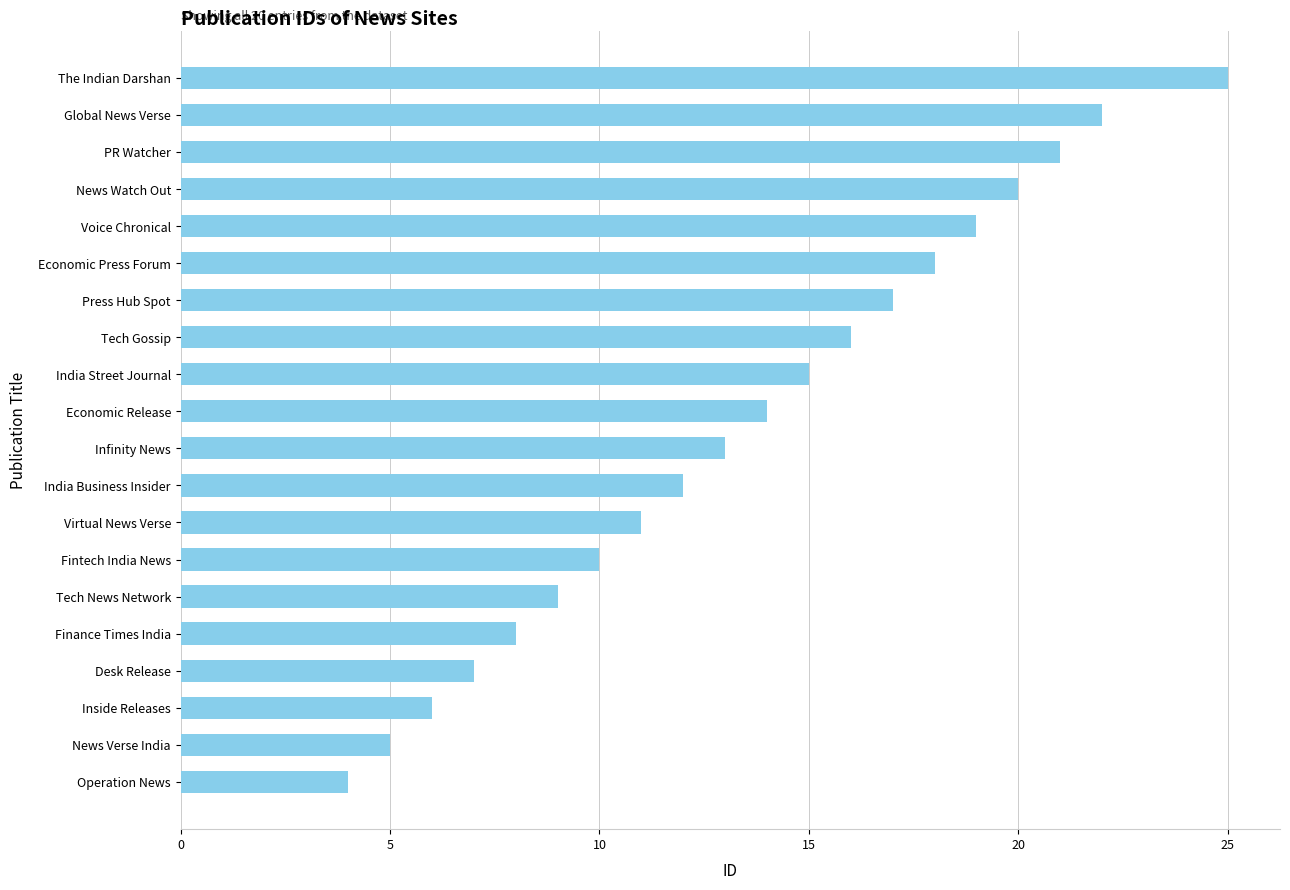

Rank the categories by value from lowest to highest.

Operation News, News Verse India, Inside Releases, Desk Release, Finance Times India, Tech News Network, Fintech India News, Virtual News Verse, India Business Insider, Infinity News, Economic Release, India Street Journal, Tech Gossip, Press Hub Spot, Economic Press Forum, Voice Chronical, News Watch Out, PR Watcher, Global News Verse, The Indian Darshan